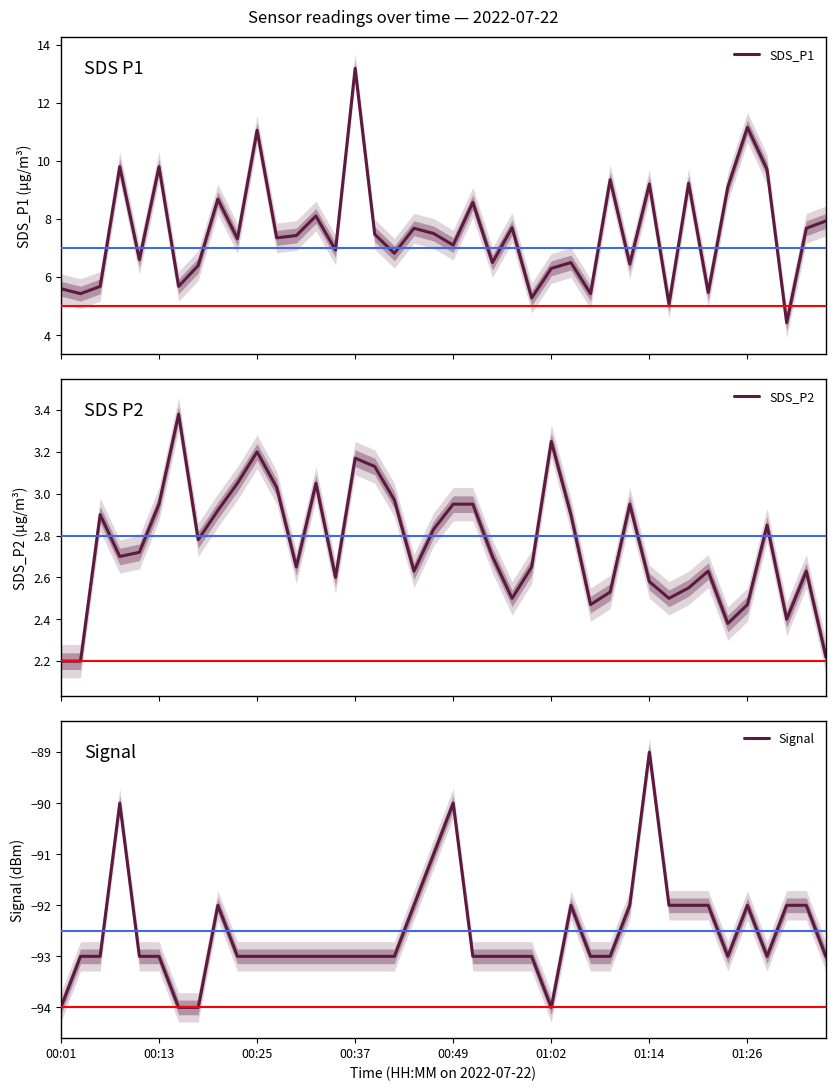

In Signal, how many points are lower than both neighbors (excluding endpoints)?

3